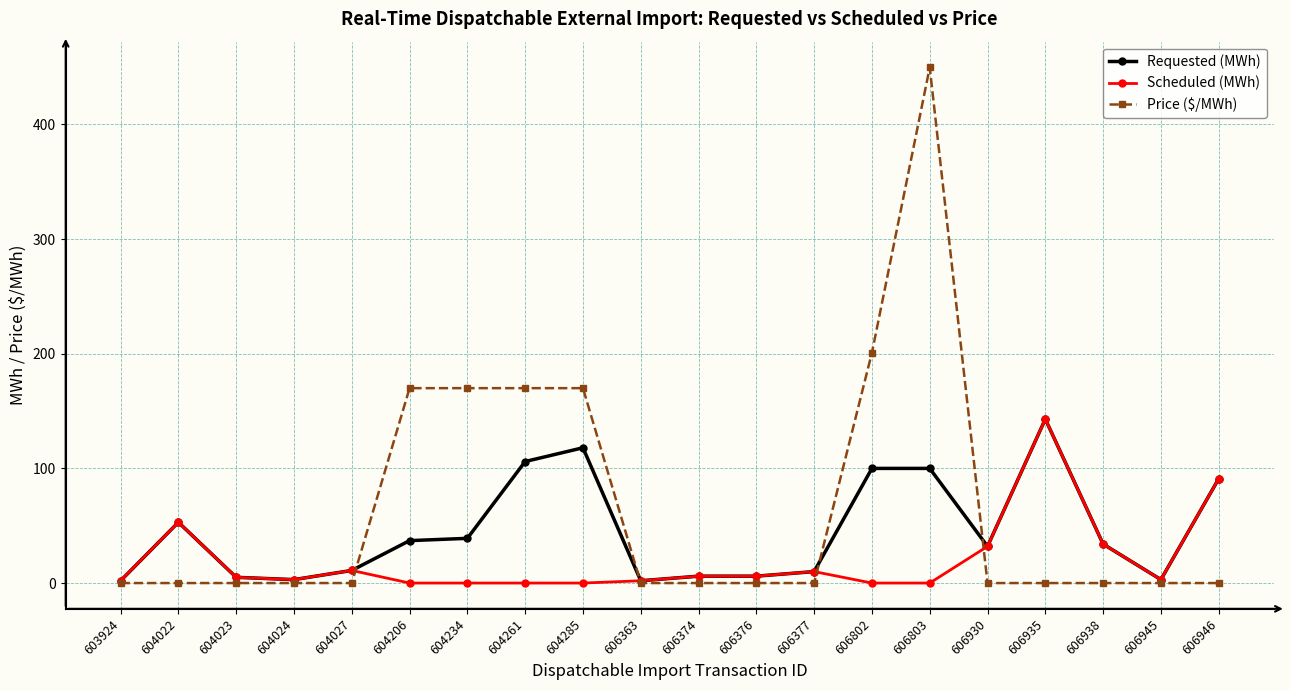

How many series are shown in this chart?

3